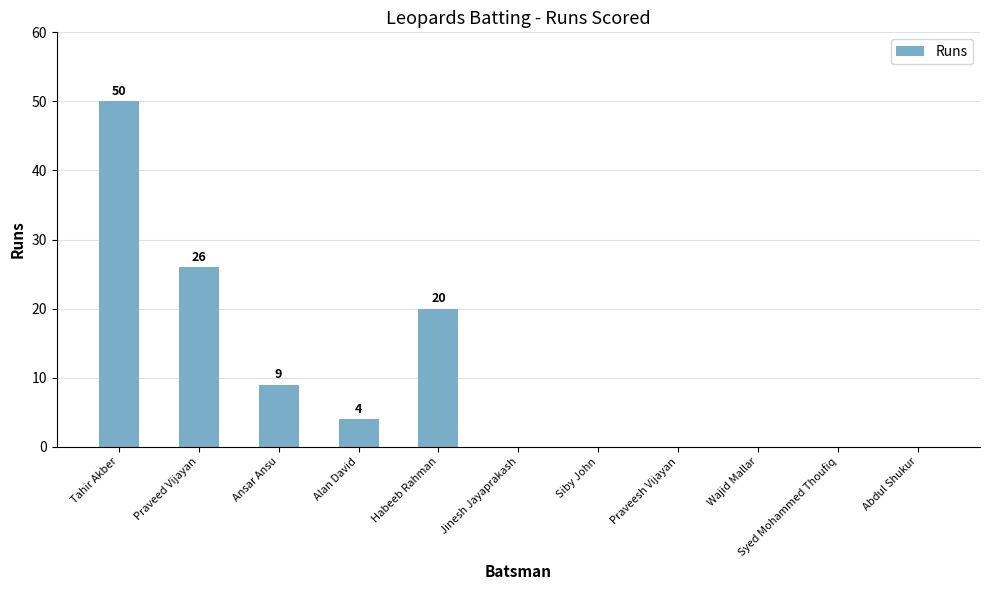

What is the greatest value displayed?

50